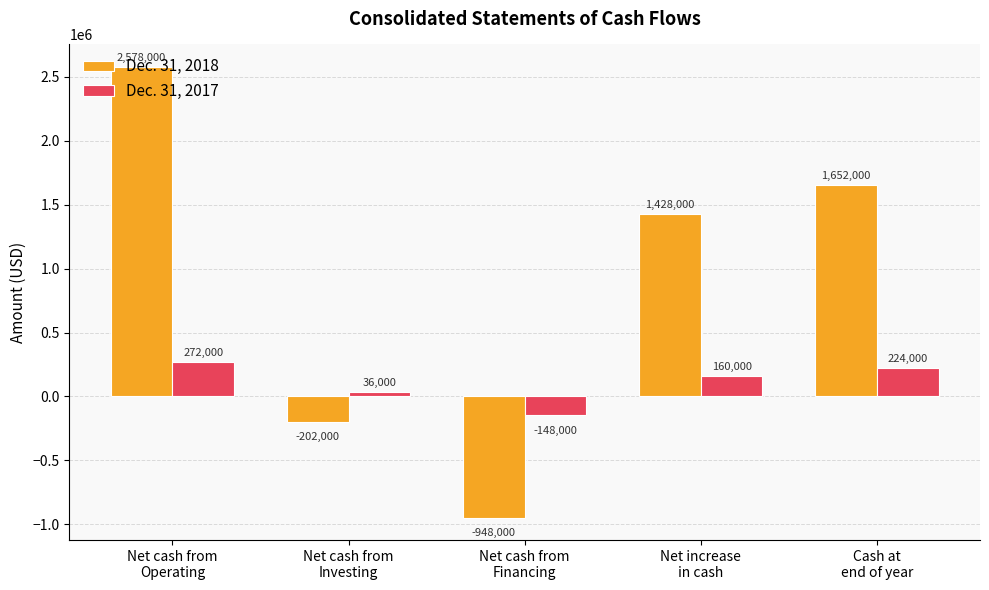

What is the label of the 1st bar from the right?

Cash at
end of year